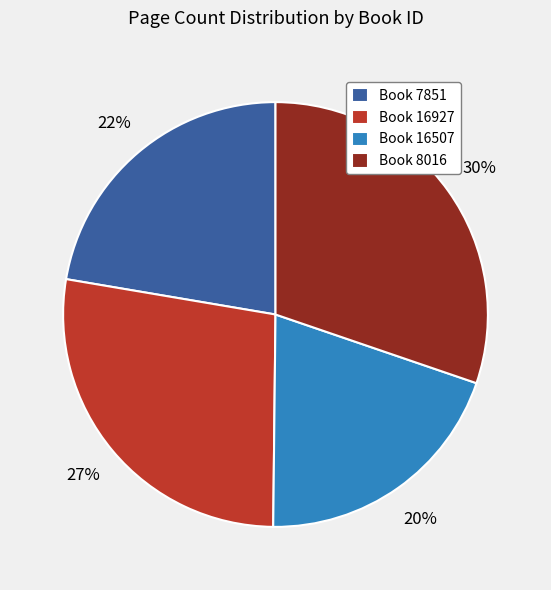

Do Book 16507 and Book 16927 together represent more than half of the pie?

No